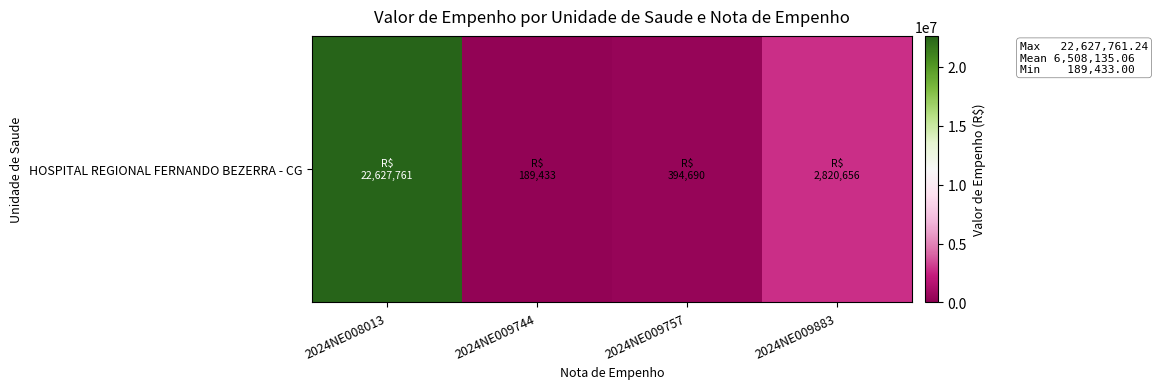

Reading left to right, what are all the values shown in this chart?

22627761.2	189433.0	394690.0	2820656.0